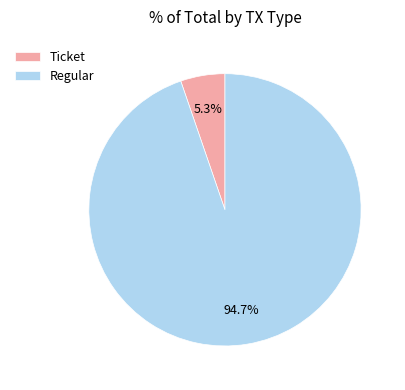

Between Regular and Ticket, which is larger?

Regular